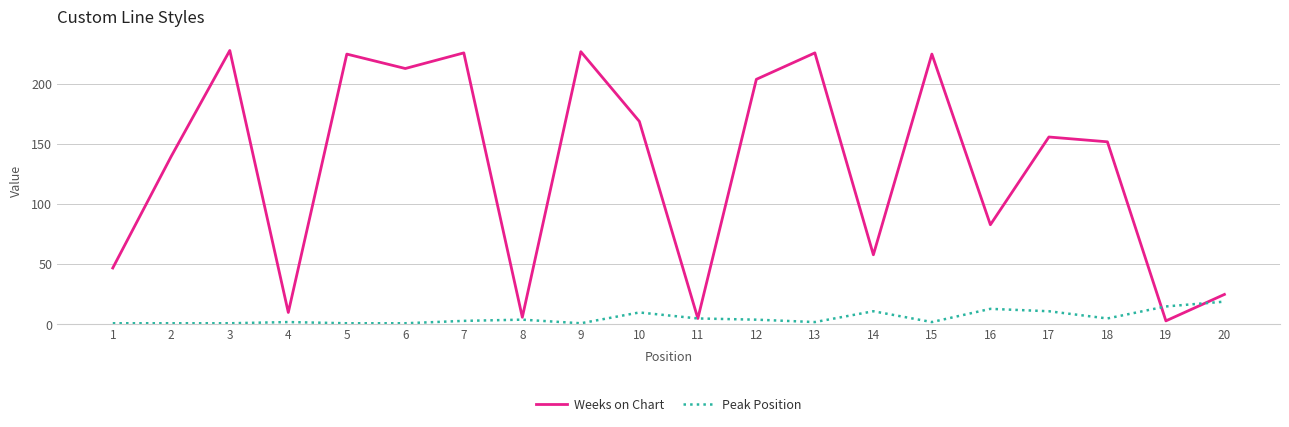

Which series has the widest spread of values?

Weeks on Chart